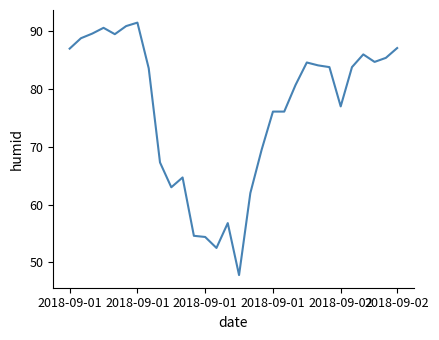

What is the difference between the maximum and minimum values?

43.7